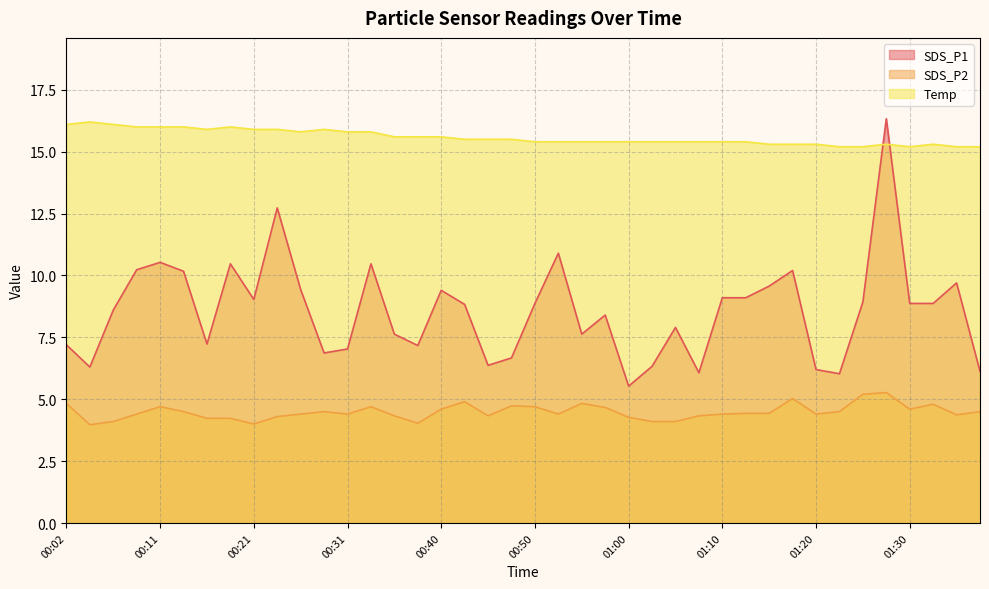

The SDS_P1 series shows 6.3 at 01:02. True or false?

True